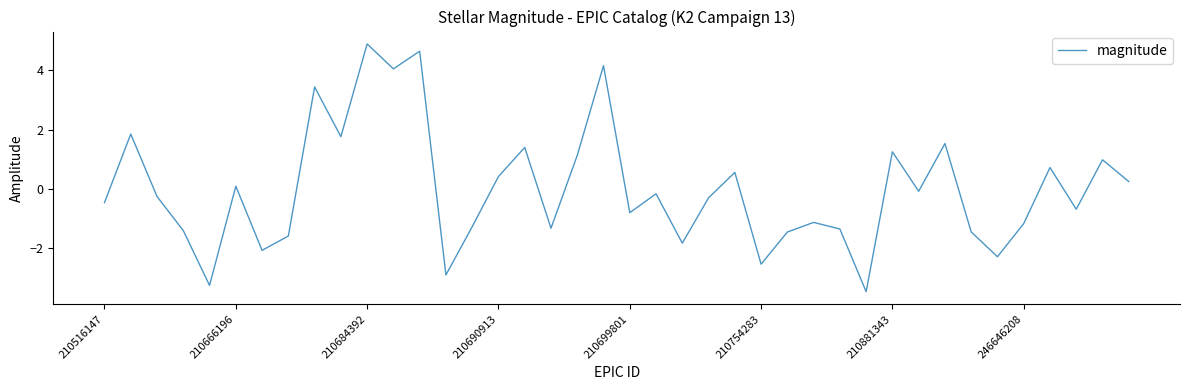

What is the minimum value shown in the chart?

-3.5